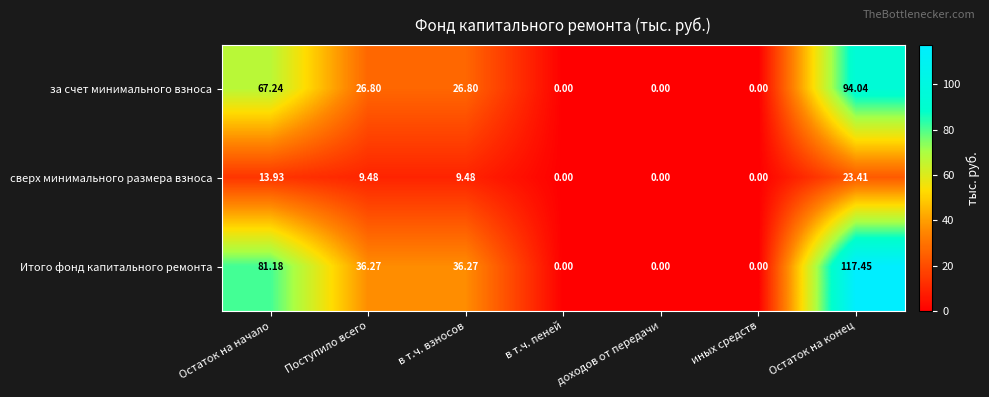

Which series changed the most between Остаток на начало and в т.ч. взносов?

Итого фонд капитального ремонта